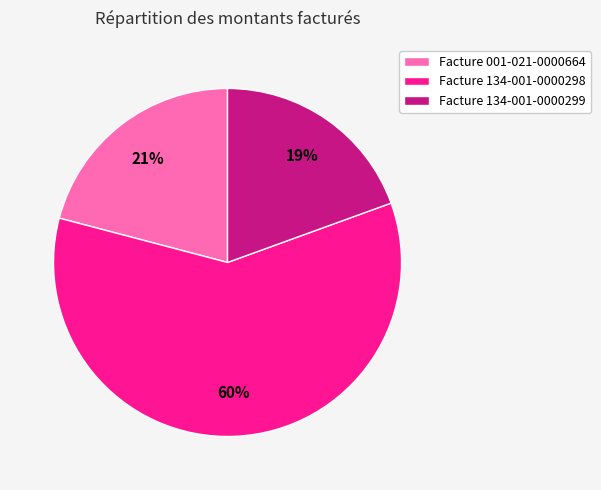

To the nearest percent, what percentage of the pie is Facture 134-001-0000298?

60%